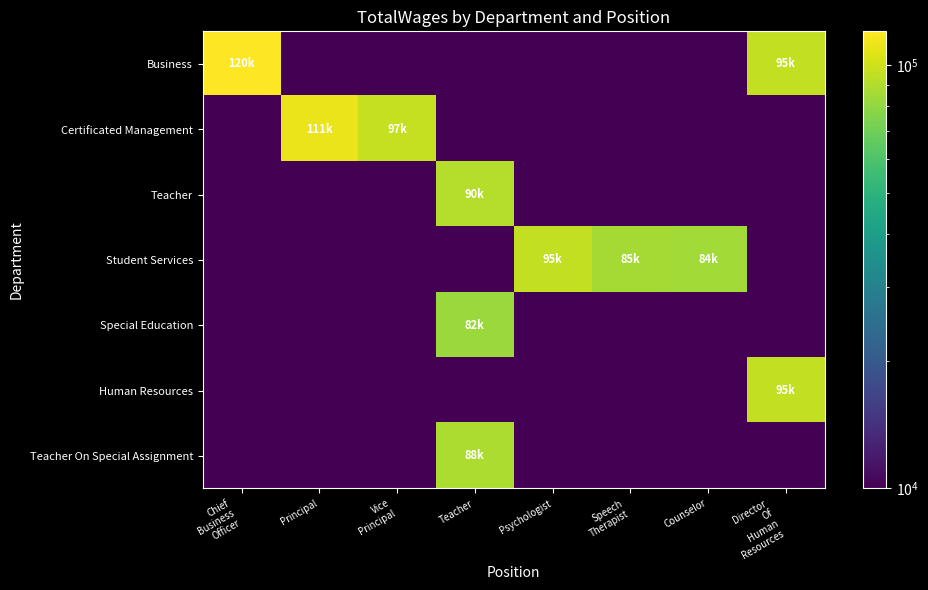

At which category is the sum across all series the highest?

Teacher